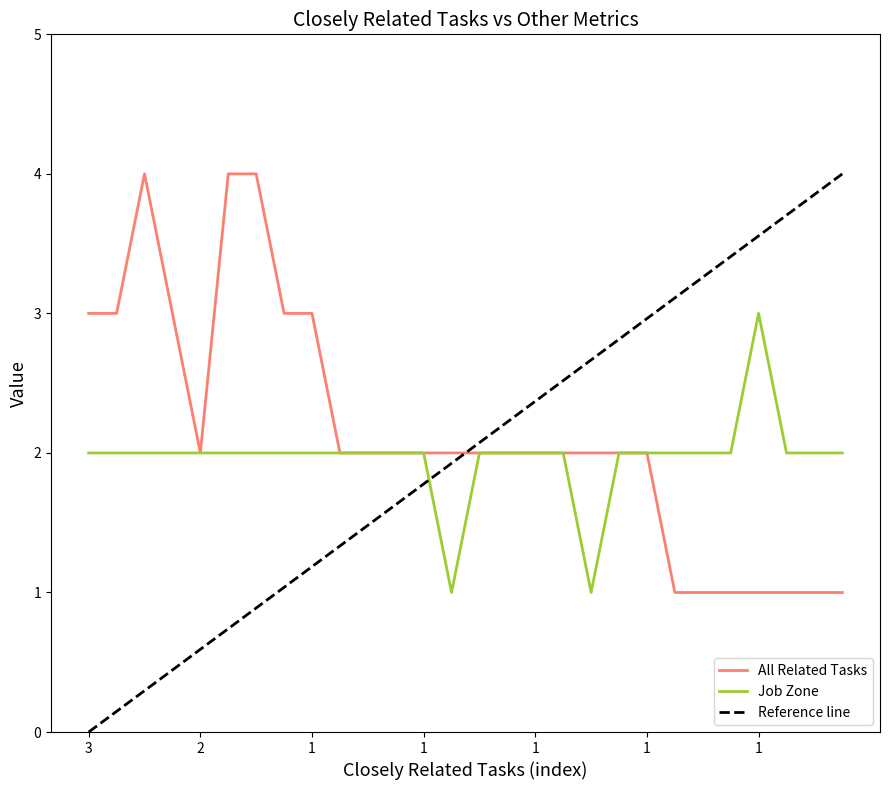

True or false: Job Zone has more than 2 points higher than both neighbors.

False